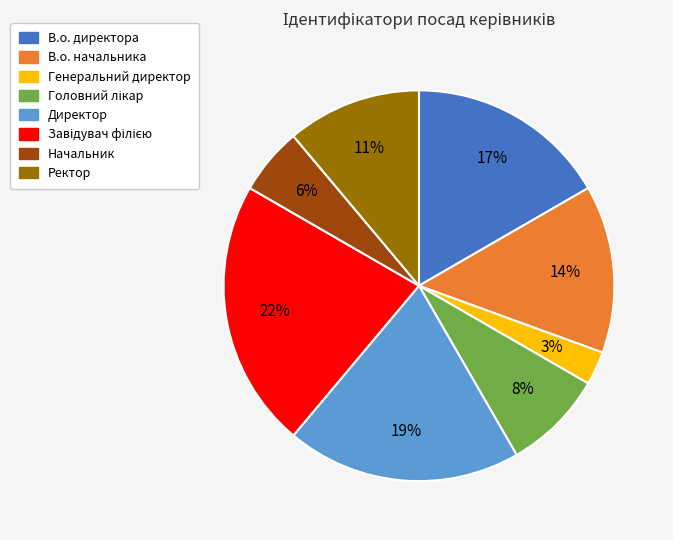

Combined, do В.о. начальника and Ректор account for over 50%?

No